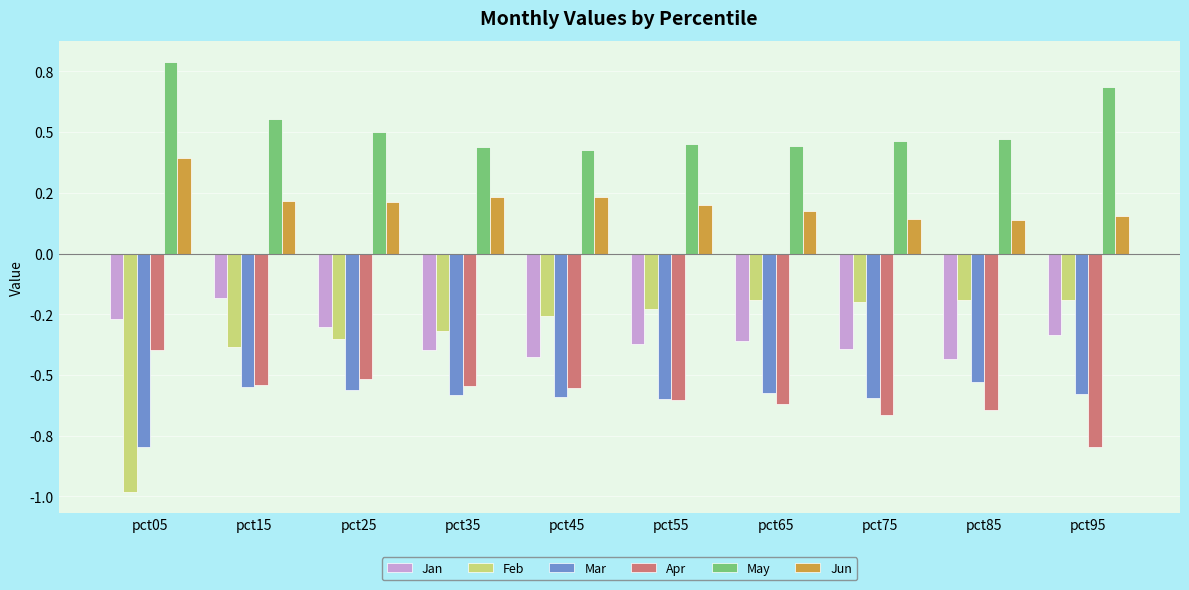

At which label does Mar reach its minimum?

pct05